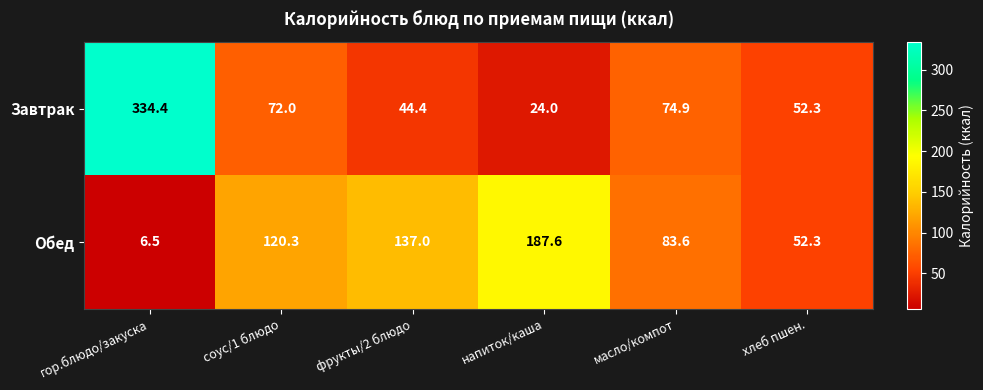

At which label does Обед first exceed 120?

соус/1 блюдо